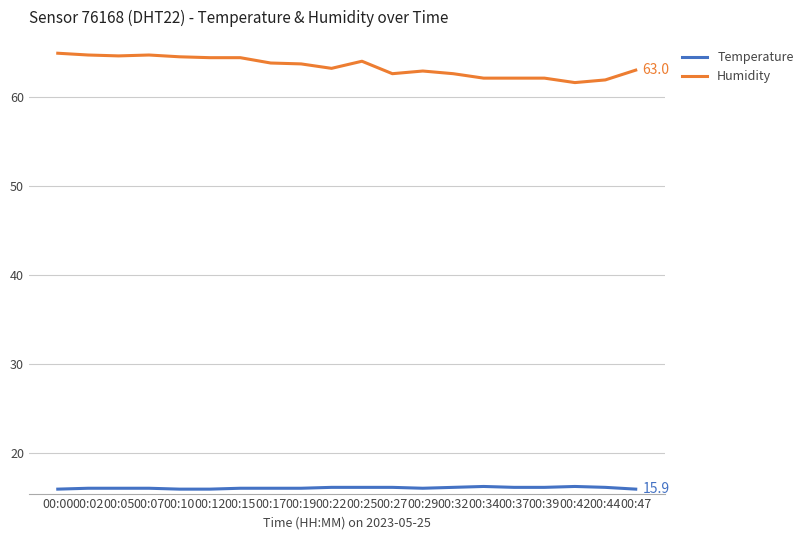

What is the maximum value shown in the chart?

64.9